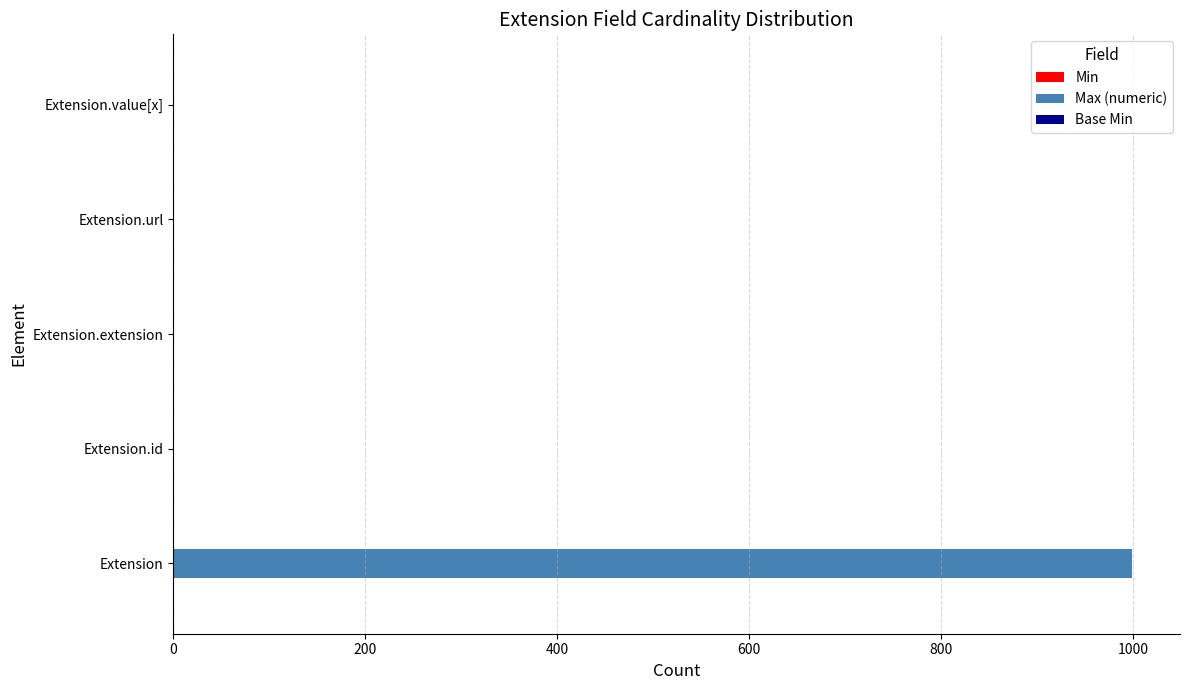

What is the maximum value shown in the chart?

999